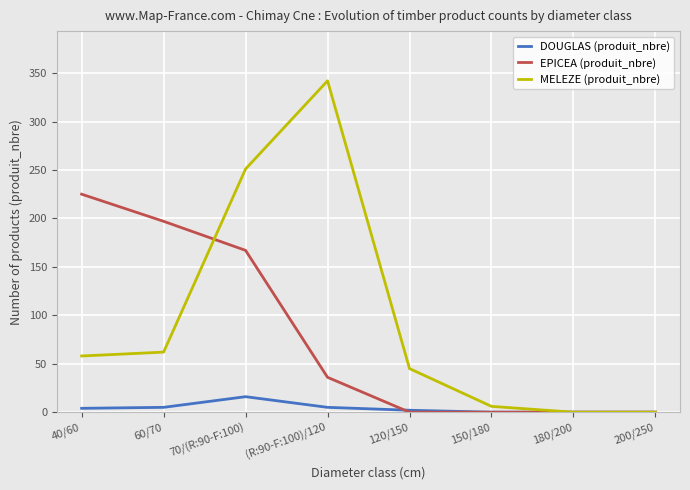

Rank the series at 70/(R:90-F:100) from lowest to highest value.

DOUGLAS (produit_nbre), EPICEA (produit_nbre), MELEZE (produit_nbre)